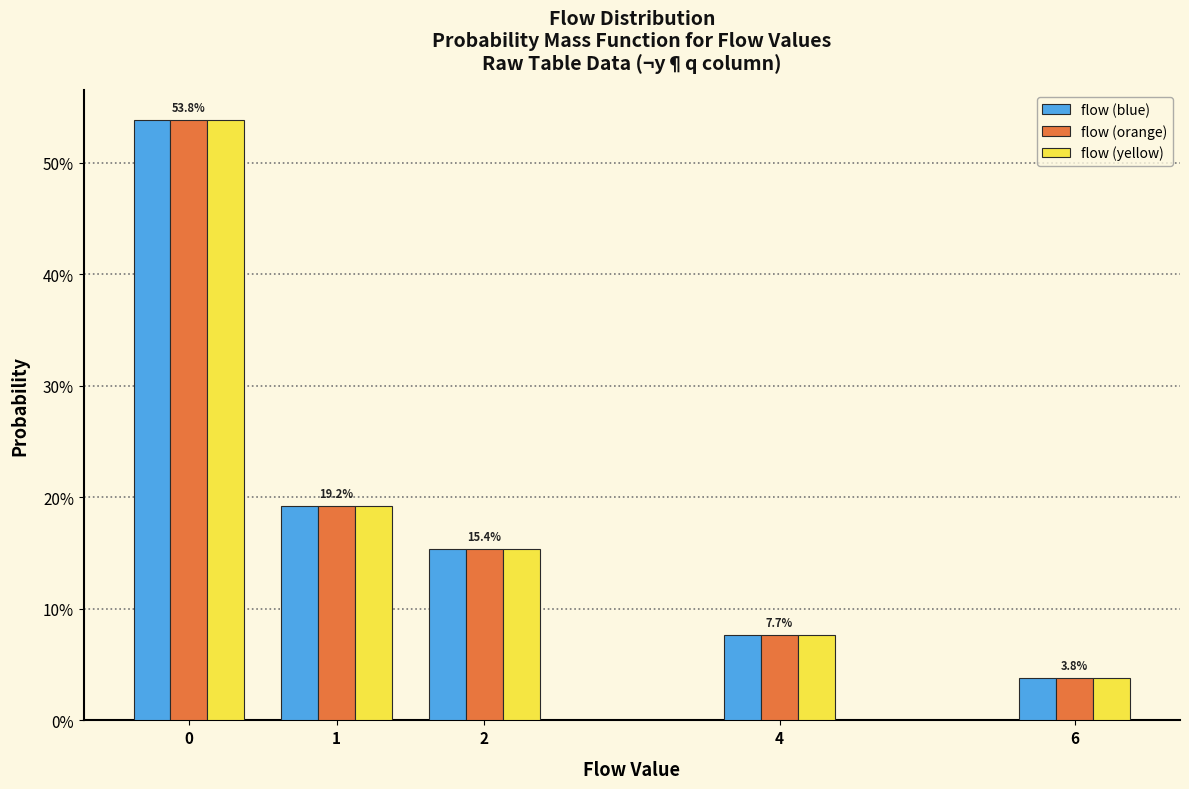

What are all the series names shown in the legend?

flow (blue), flow (orange), flow (yellow)